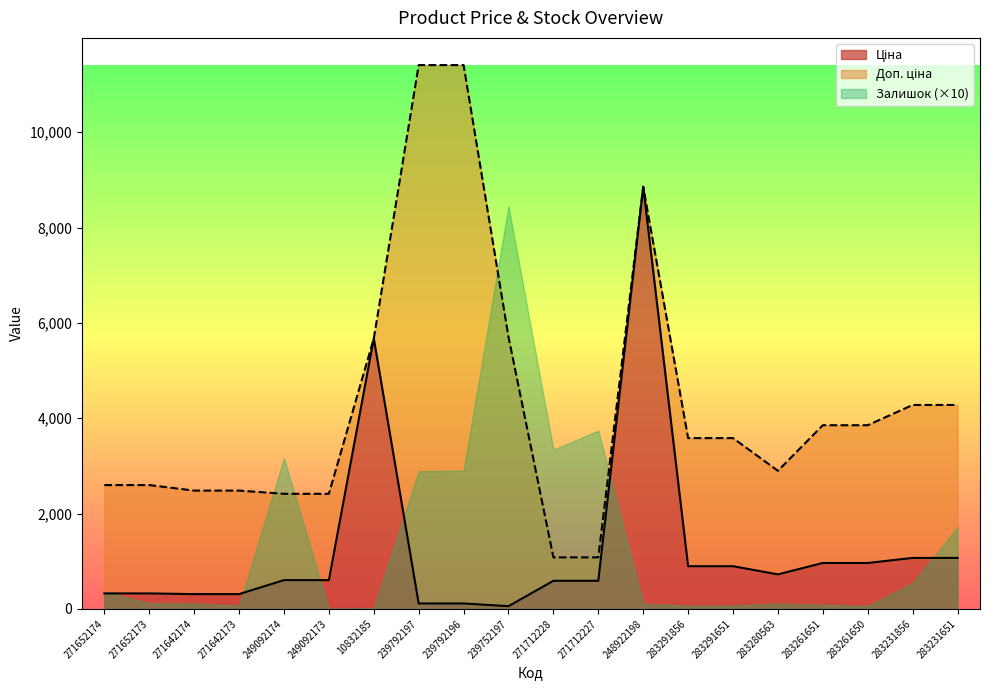

Does the chart display data point markers on the line(s)?

No